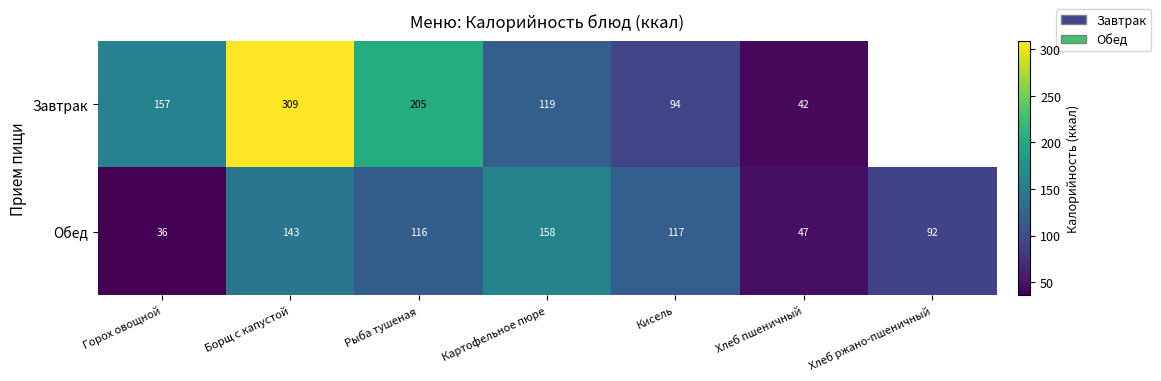

Which has a higher value, Рыба тушеная or Картофельное пюре?

Рыба тушеная